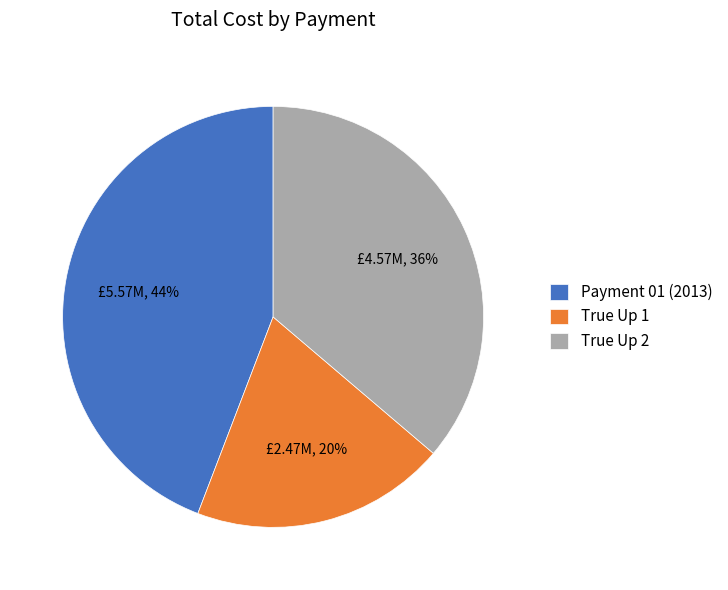

True or false: True Up 2 accounts for 36% of the total.

True